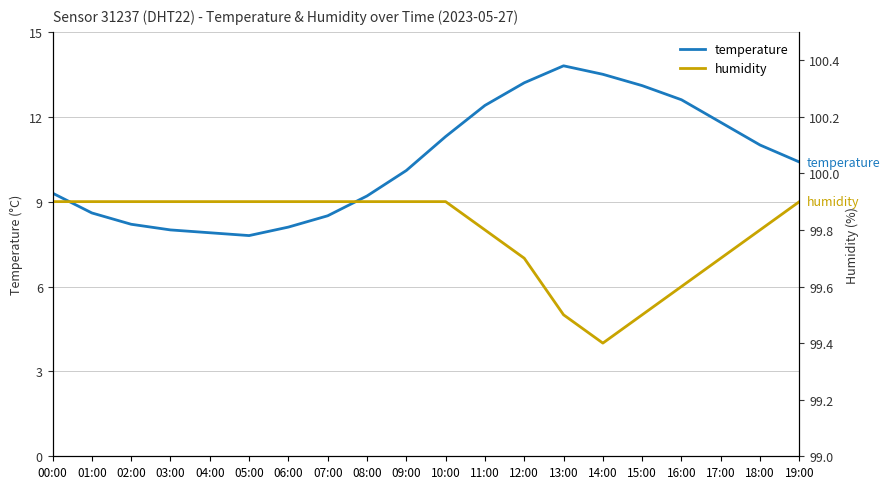

True or false: temperature and humidity intersect in this chart.

False